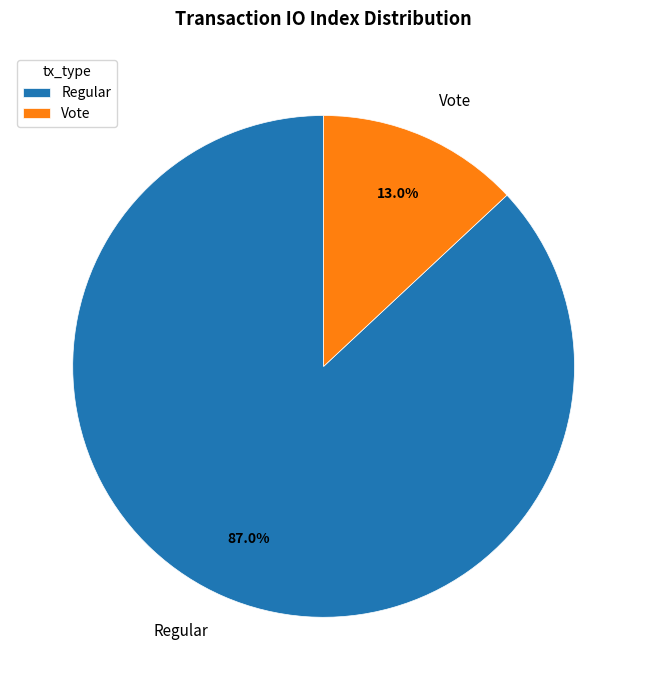

To the nearest percent, what is the difference between the largest and smallest slice percentages?

74%